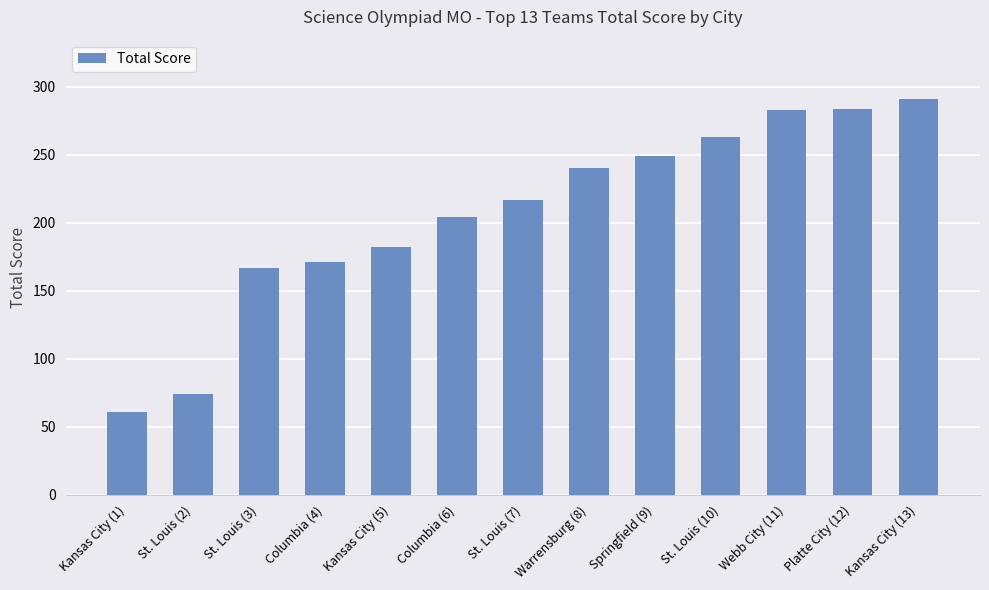

Are the bars grouped side by side (vs. stacked)?

No